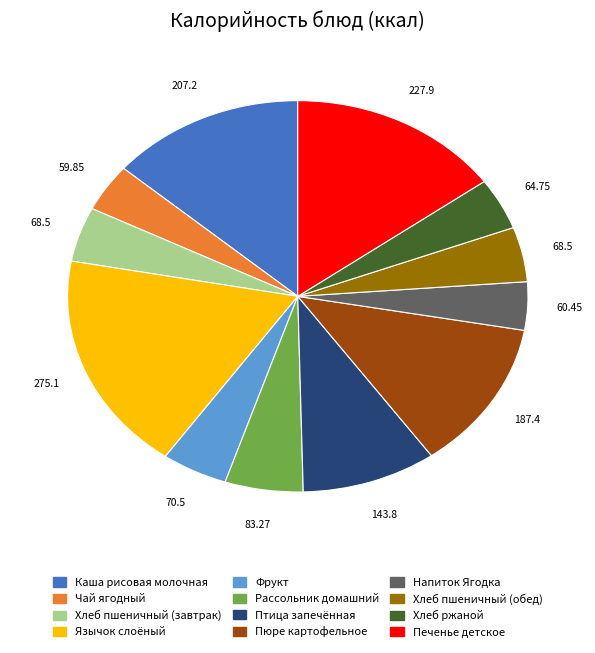

Count the number of slices in the pie.

12